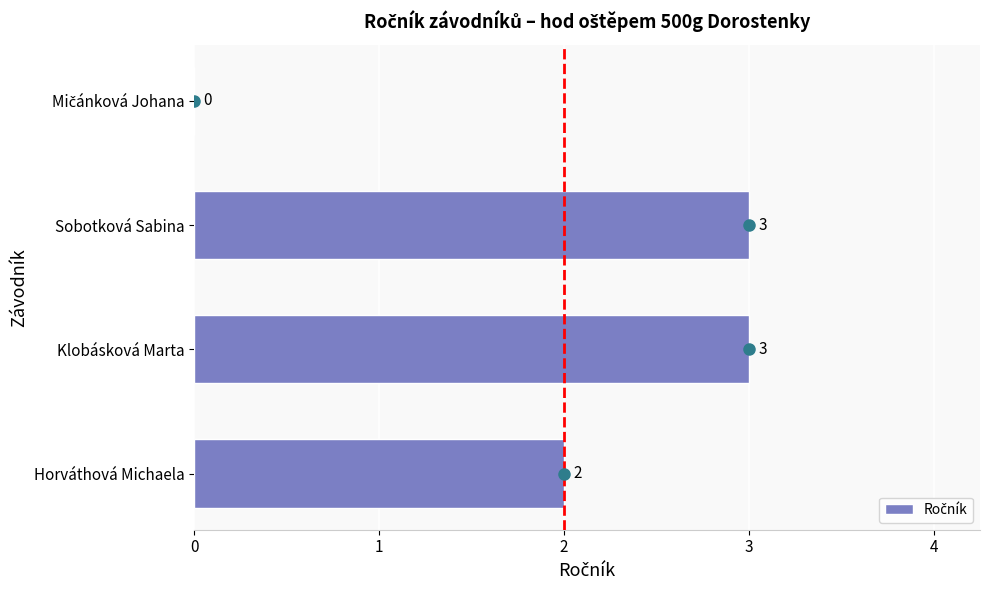

The value at Sobotková Sabina is 5. True or false?

False